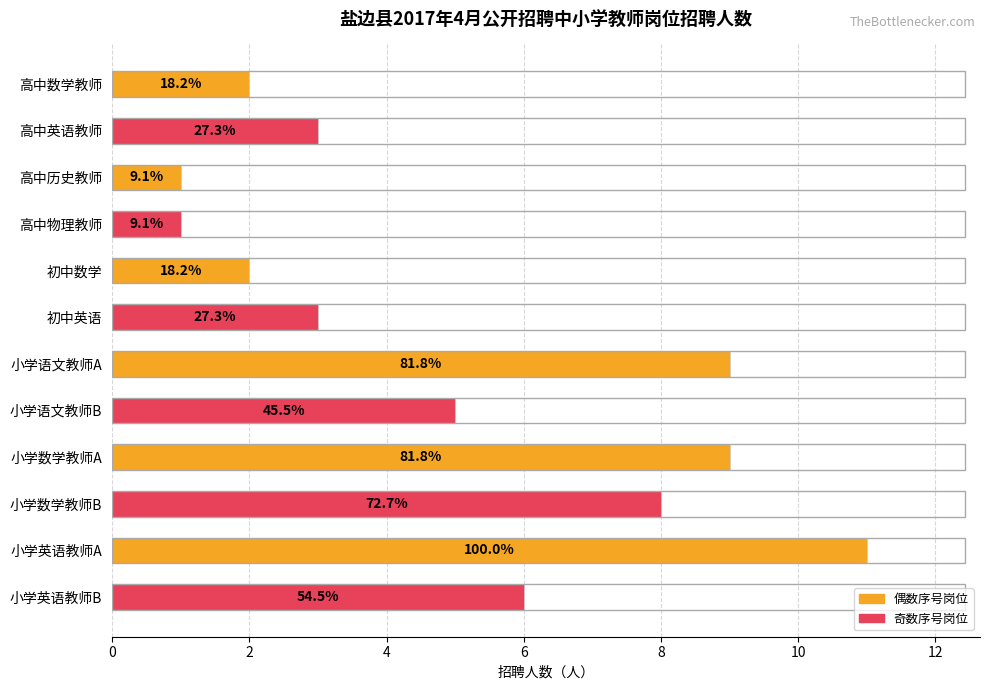

Are the bars horizontal?

Yes